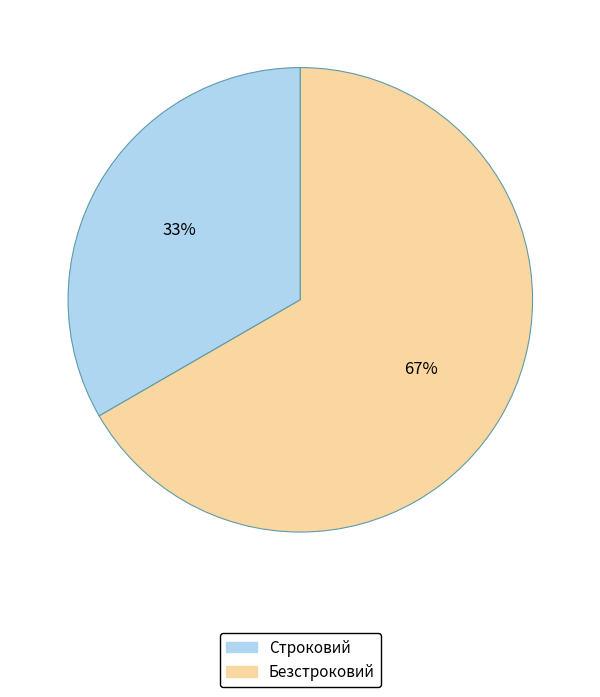

How many slices are in this pie chart?

2